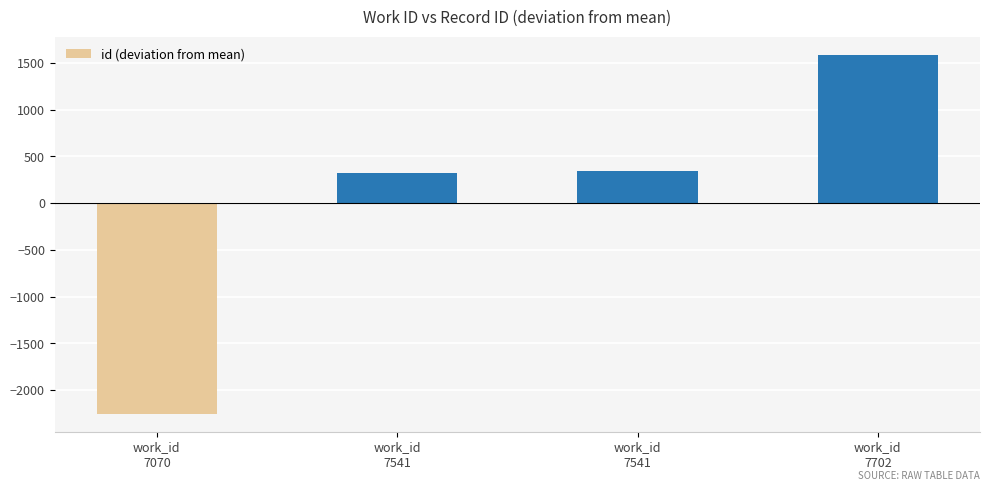

Reading left to right, extract all data points from this chart.

work_id
7070=-2251.5	work_id
7541=323.5	work_id
7541=339.5	work_id
7702=1588.5